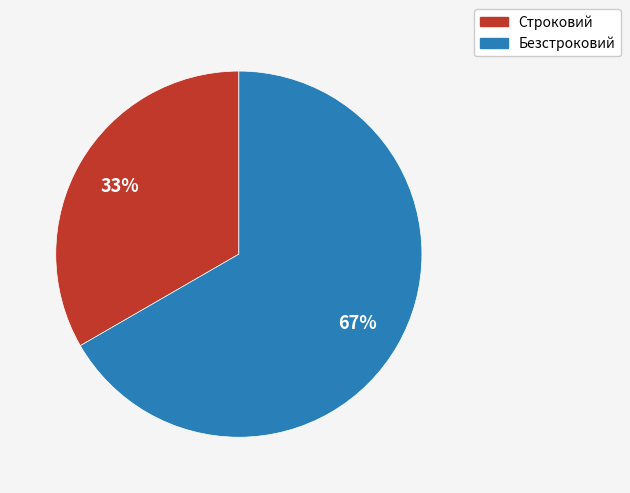

Is it true that Безстроковий is 54% of the pie?

False